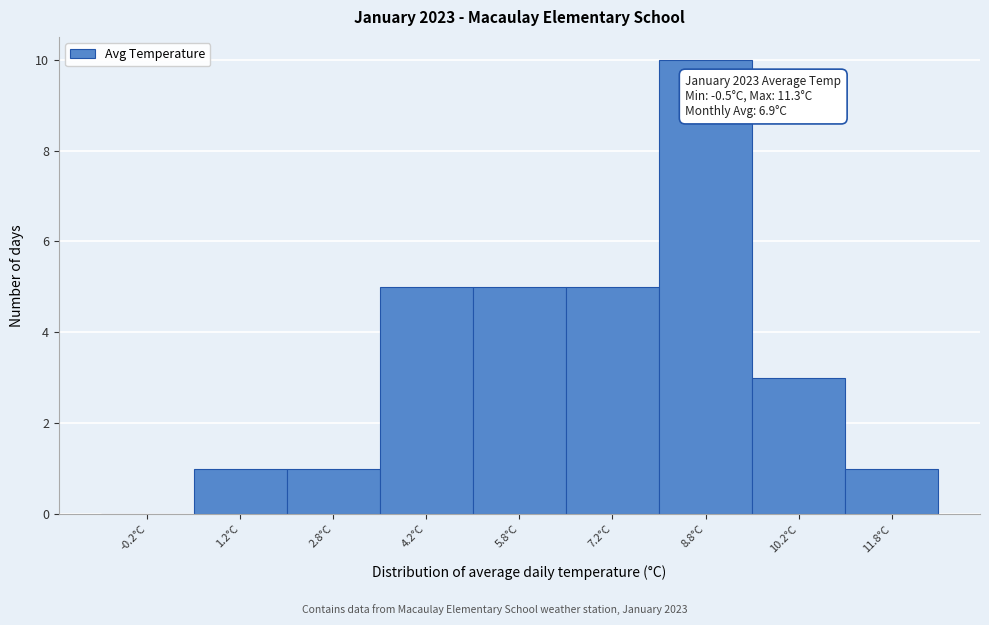

Which range on the x-axis has the tallest bar?

8.0 to 9.5